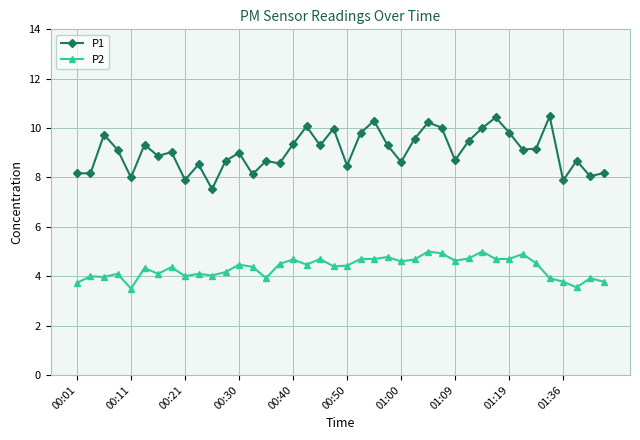

List the series in order of their overall mean, lowest first.

P2, P1